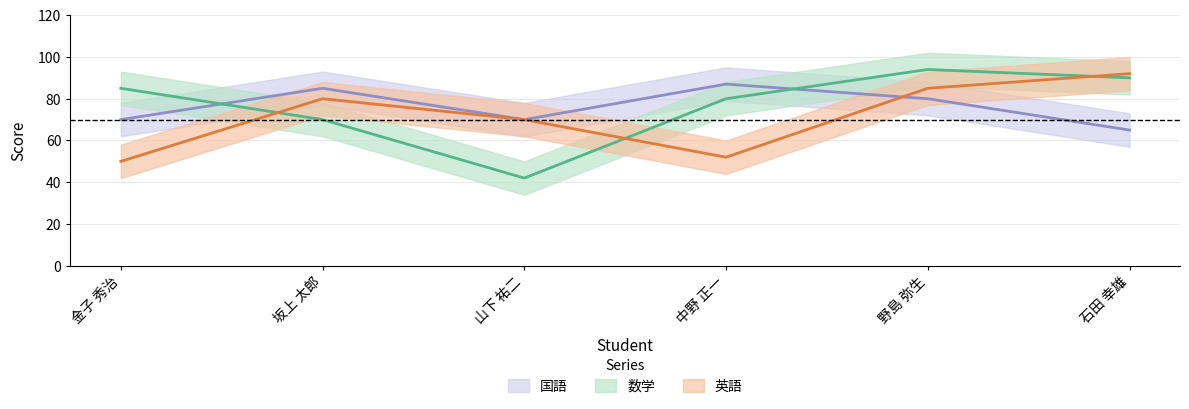

What is the total value across all series at 坂上 太郎?

235